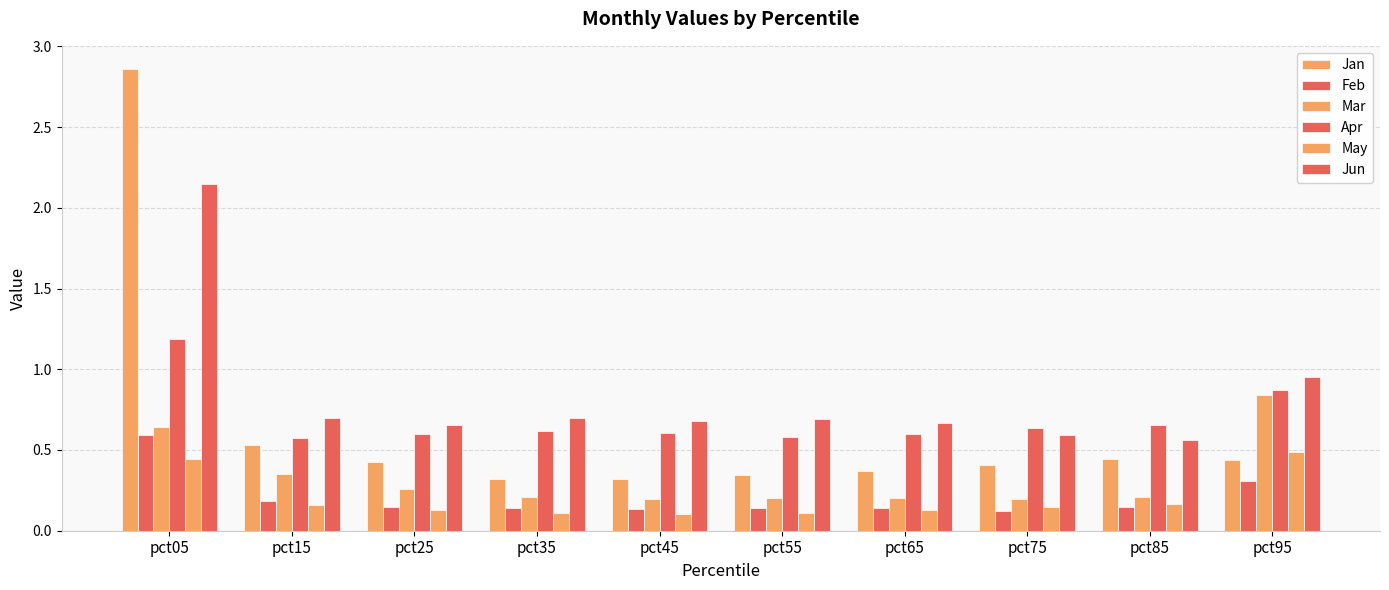

Is it true that Jun equals 1.7 at pct95?

False